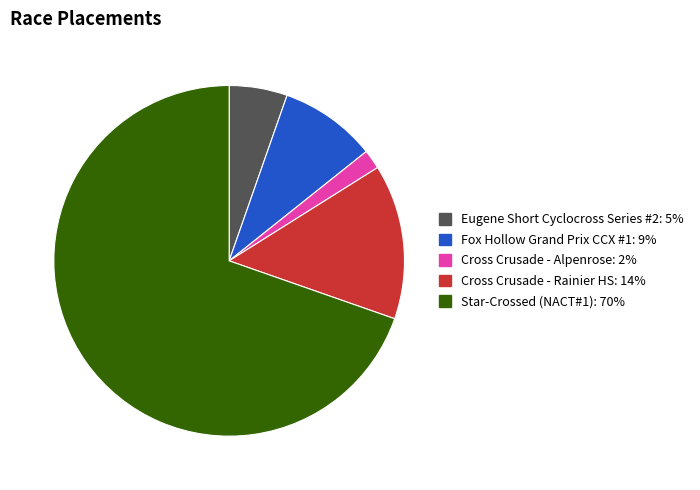

Is the sum of Cross Crusade - Rainier HS and Cross Crusade - Alpenrose greater than half?

No